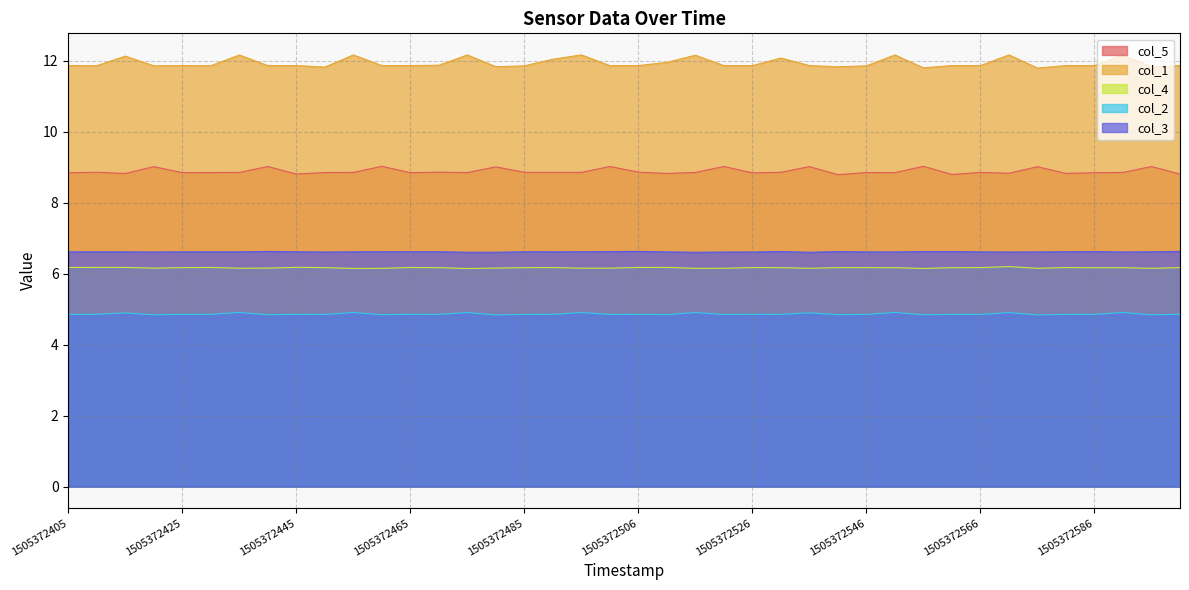

How many lines are shown in the chart?

5